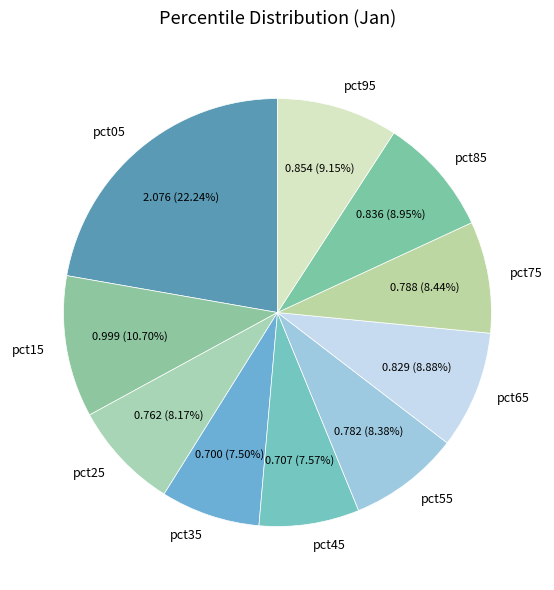

To the nearest percent, what is the difference between the pct85 and pct05 slice percentages?

13%